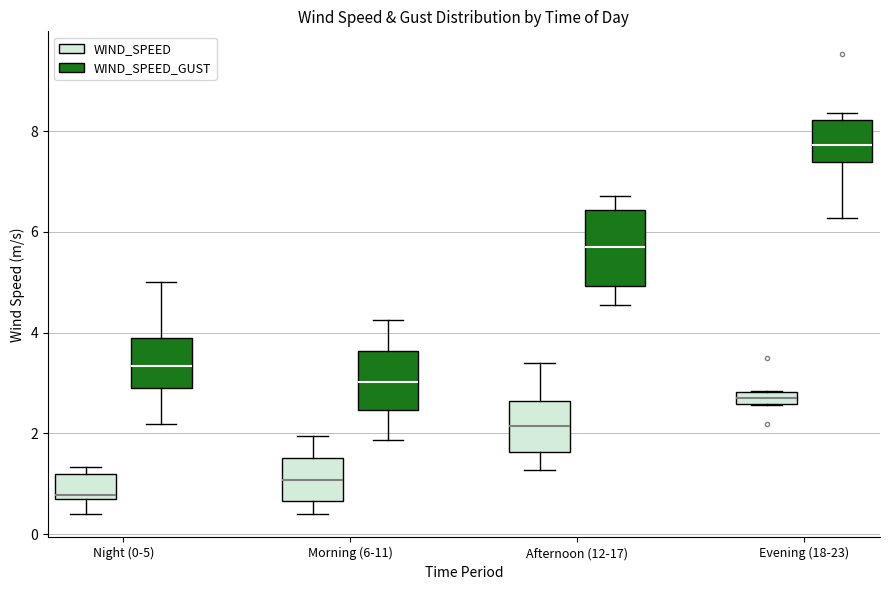

Which box has the lowest median line?

Night (0-5) (WIND_SPEED)